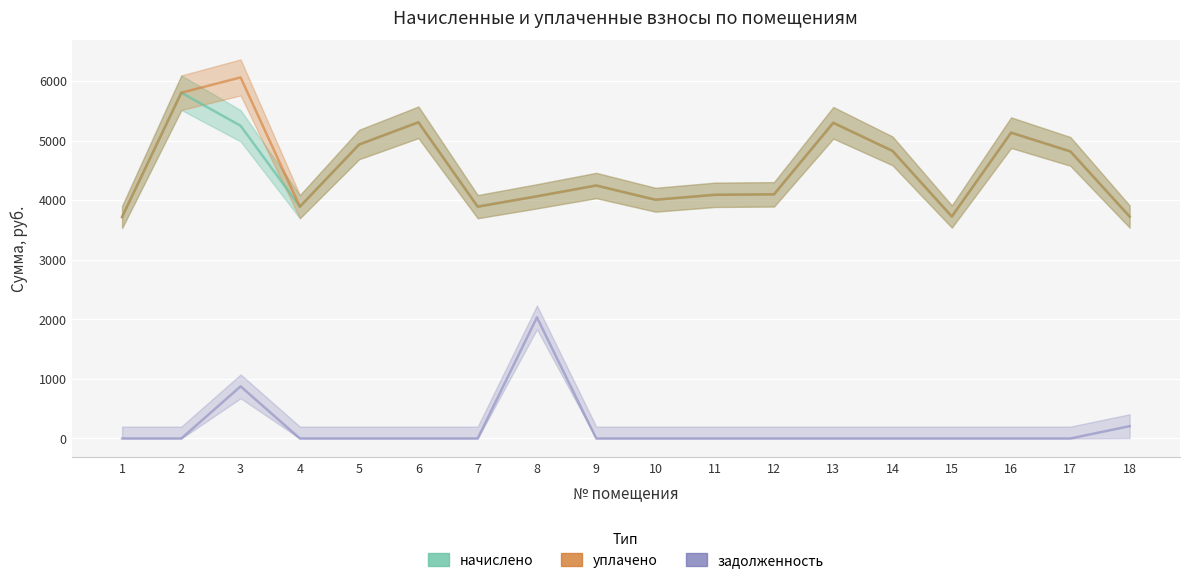

What is the sum of all задолженность values?

3114.7